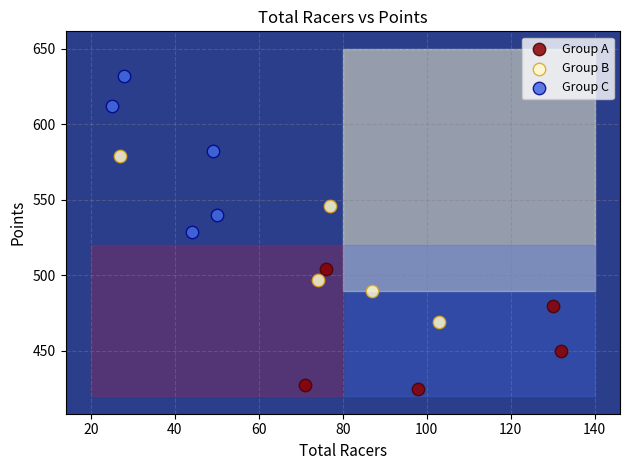

What are all the series names shown in the legend?

Group A, Group B, Group C